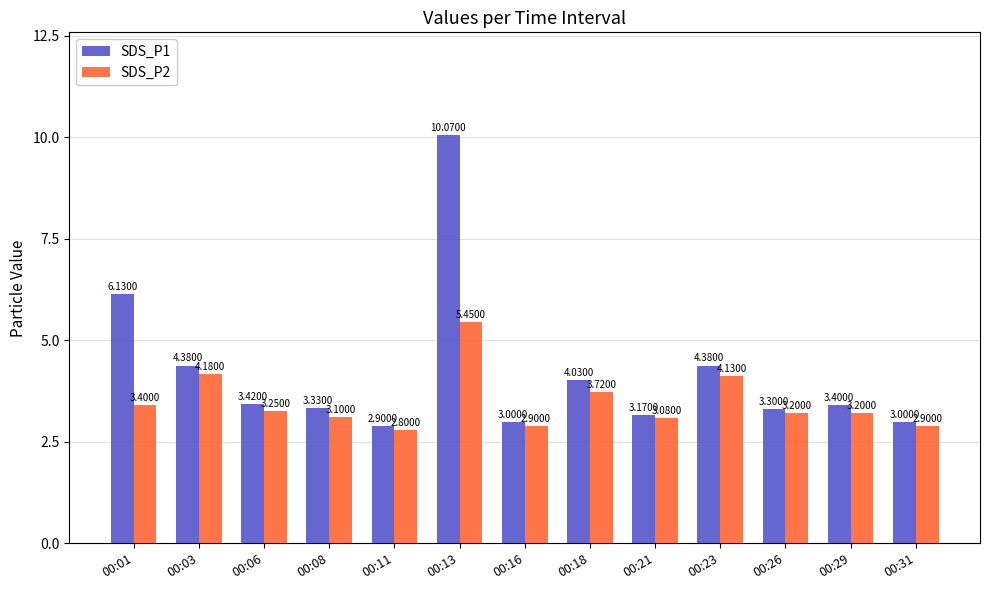

What is the sum of all SDS_P2 values?

45.3